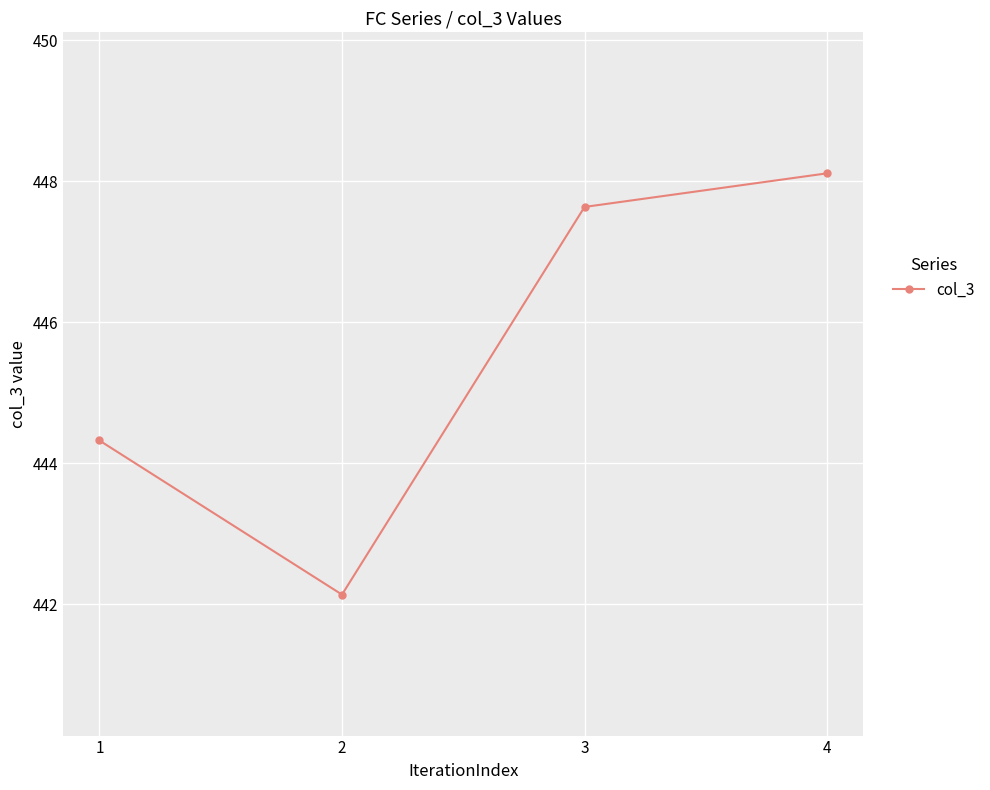

Rank the categories by value from lowest to highest.

2, 1, 3, 4